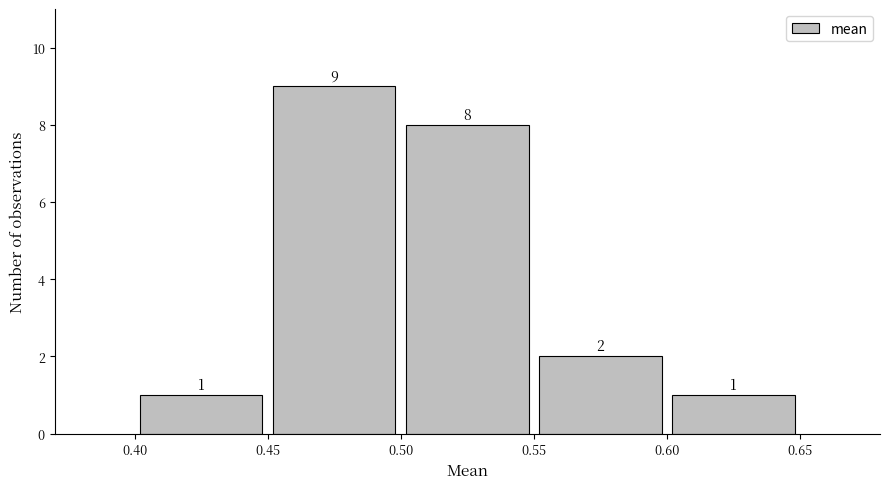

Over which range of the x-axis is the bar tallest?

0.45 to 0.50